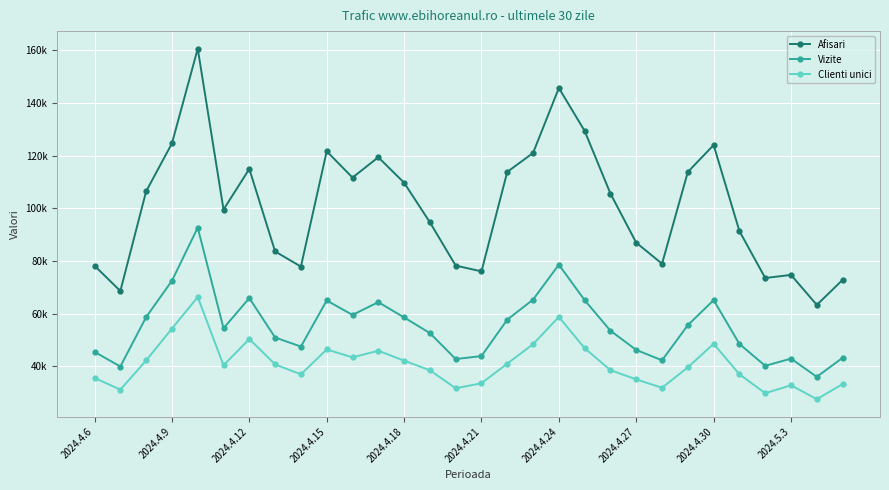

What are all the series names shown in the legend?

Afisari, Vizite, Clienti unici